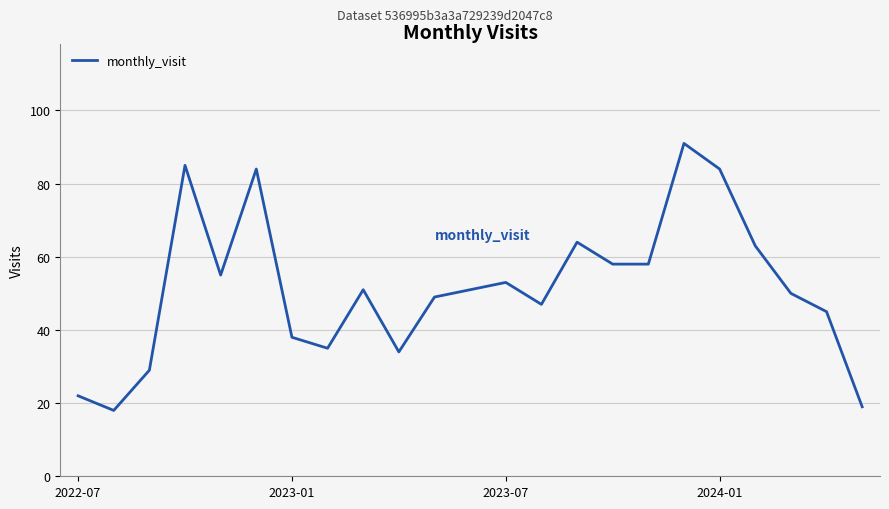

What is the difference between the maximum and minimum values?

73